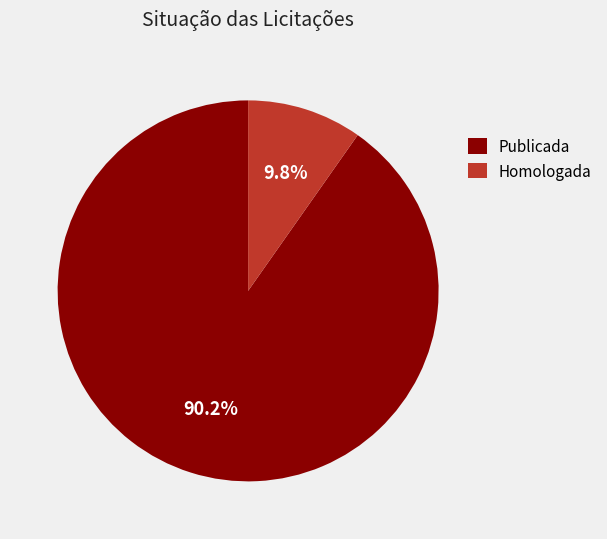

Combined, what portion of the pie is Publicada and Homologada?

100.0%